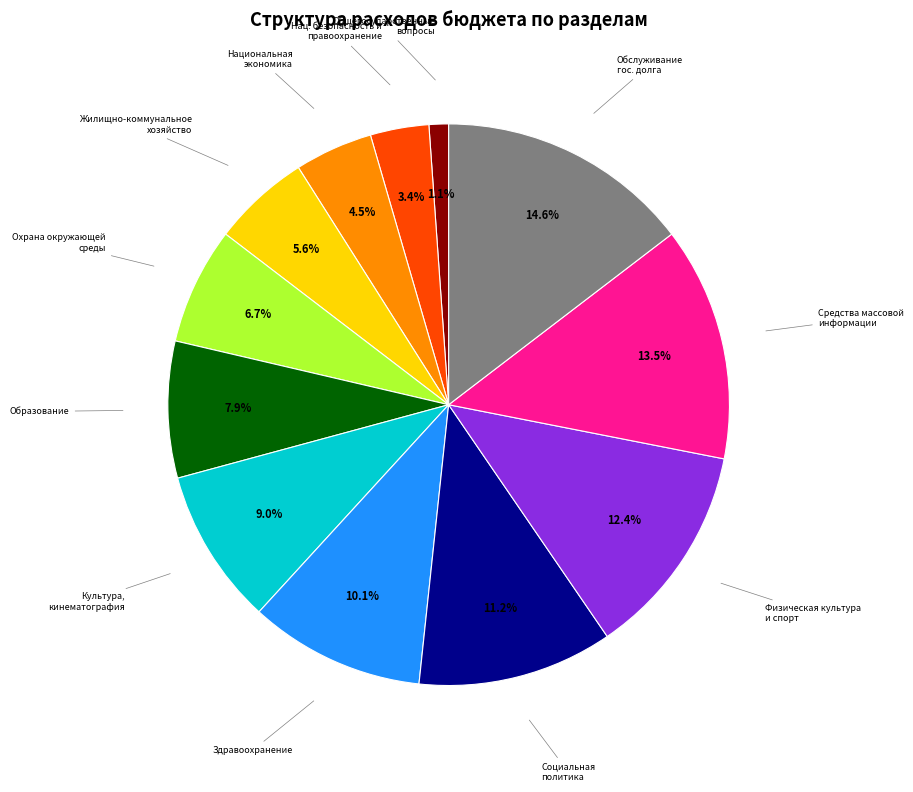

Is there any slice that represents more than half of the pie?

No